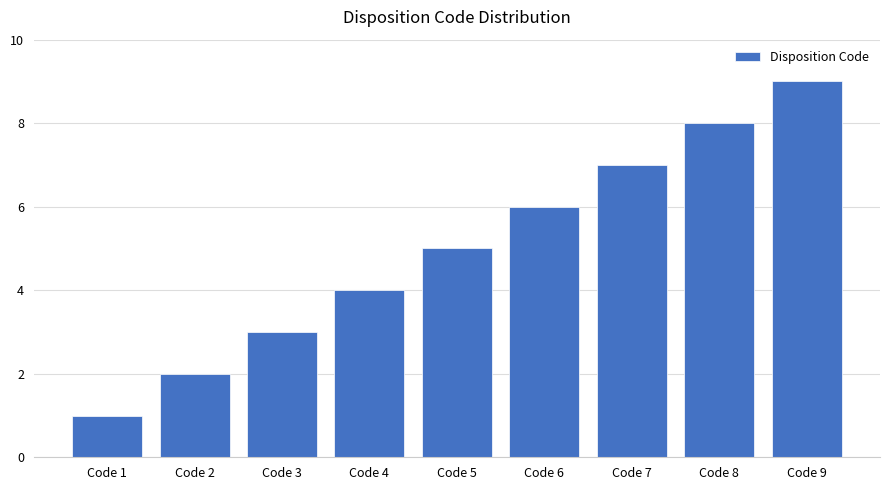

What is the value of the 5th bar from the left?

5